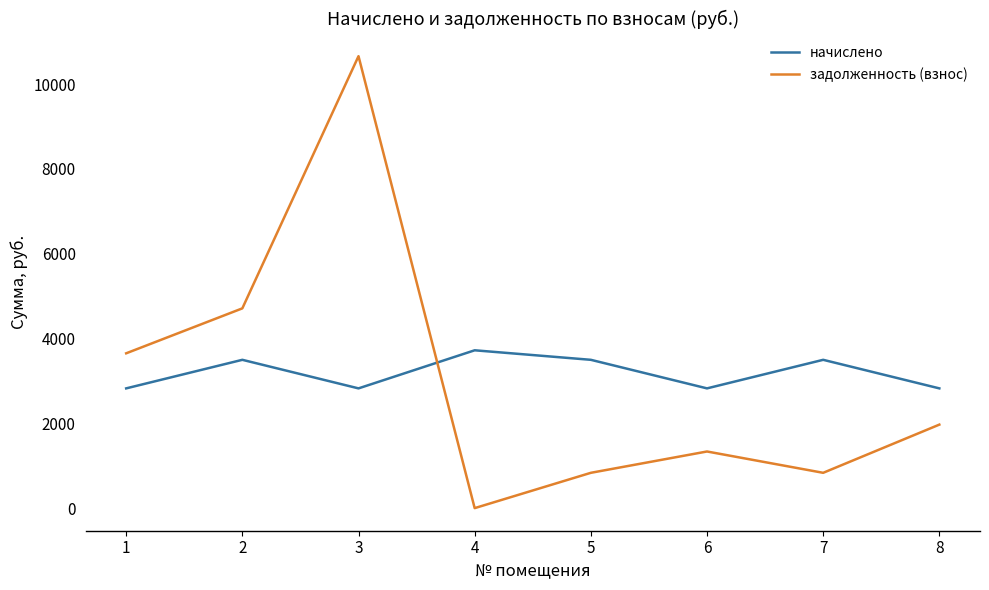

What is the approximate value of начислено at 5?

3497.3